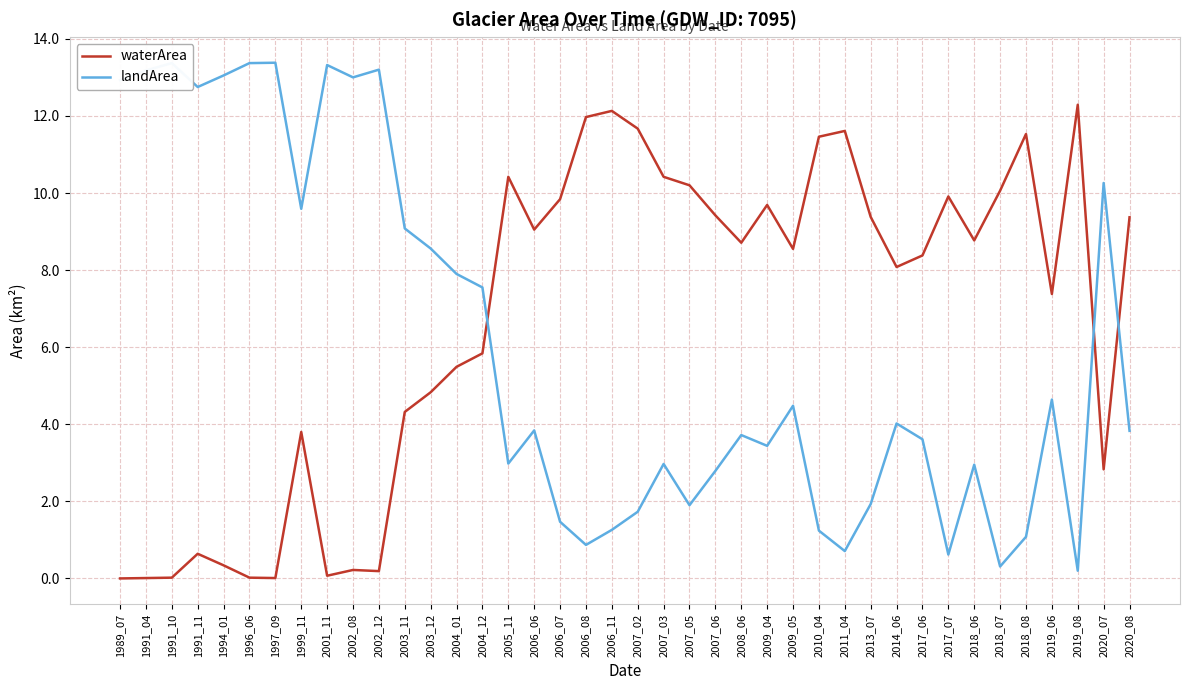

Does the chart display data point markers on the line(s)?

No